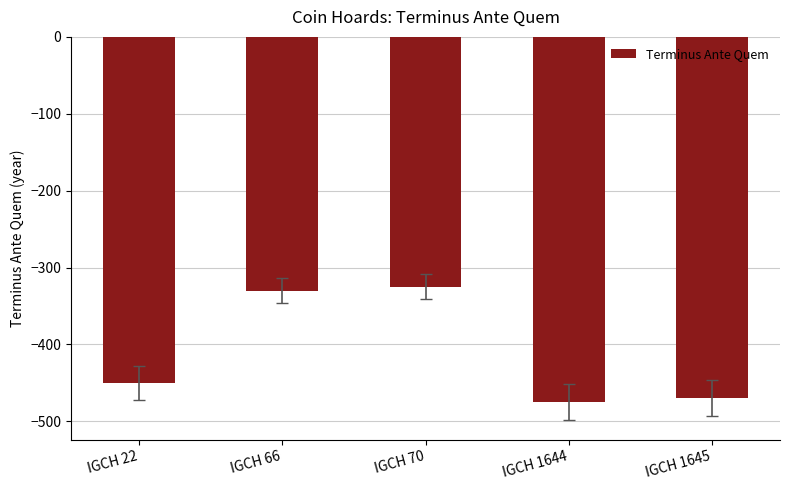

How many distinct data groups are displayed?

1